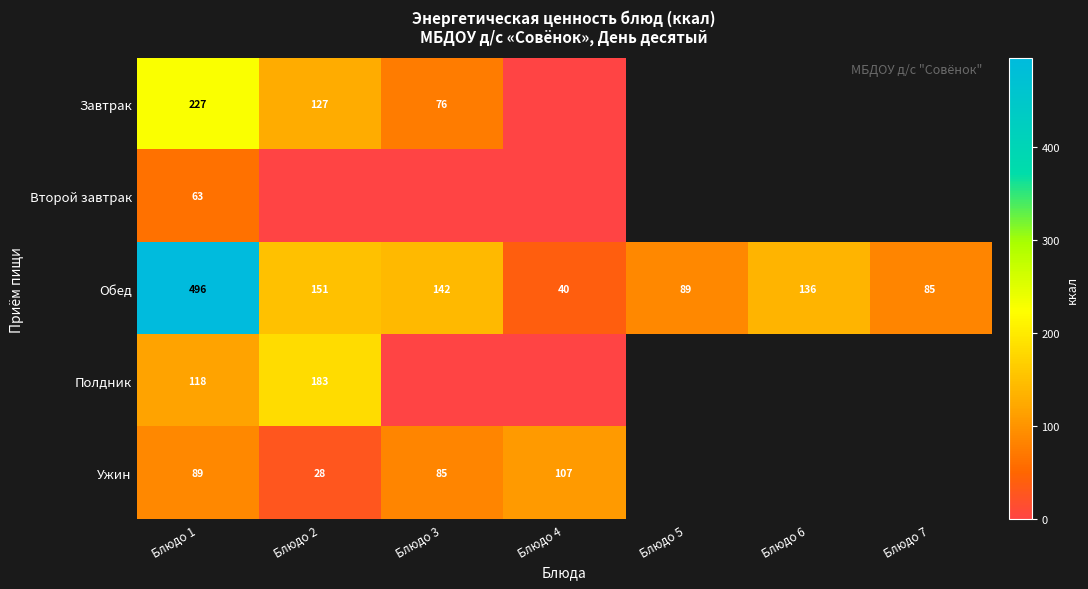

How many data points does each series have?

7